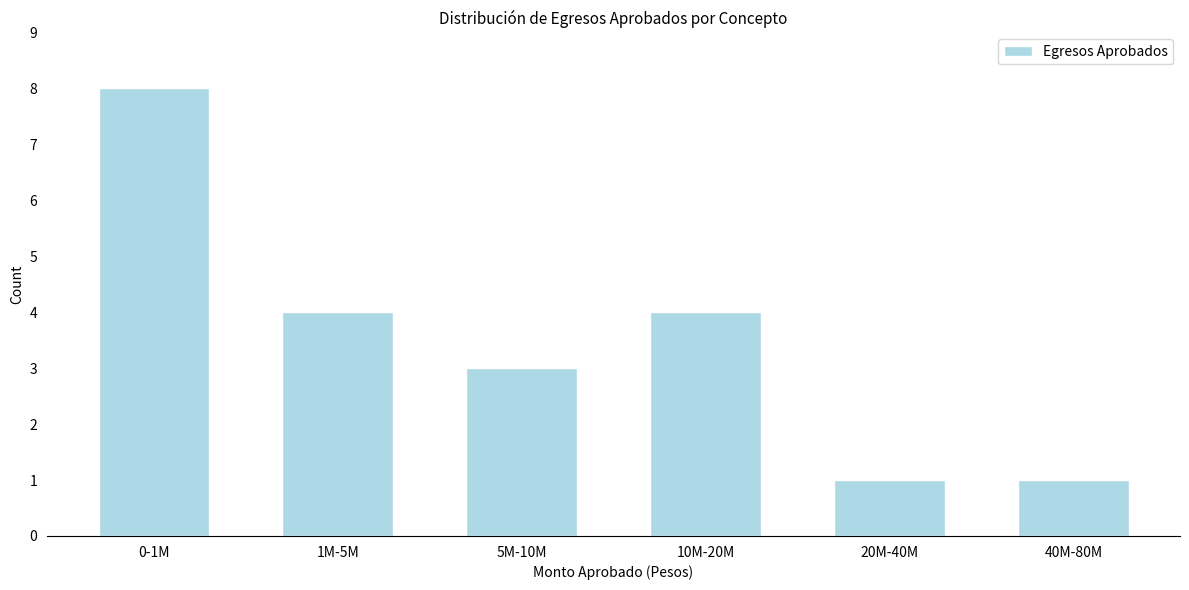

Reading left to right, transcribe all the data shown in this chart.

8	4	3	4	1	1